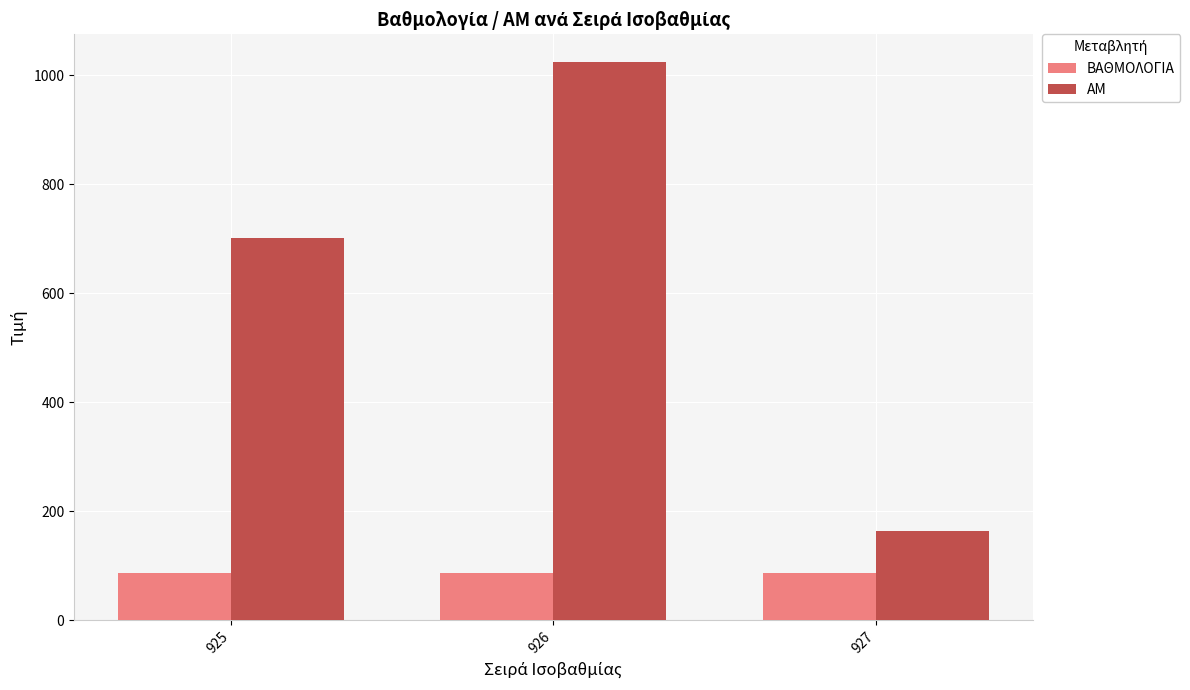

Is it true that ΑΜ equals 293 at 925?

False